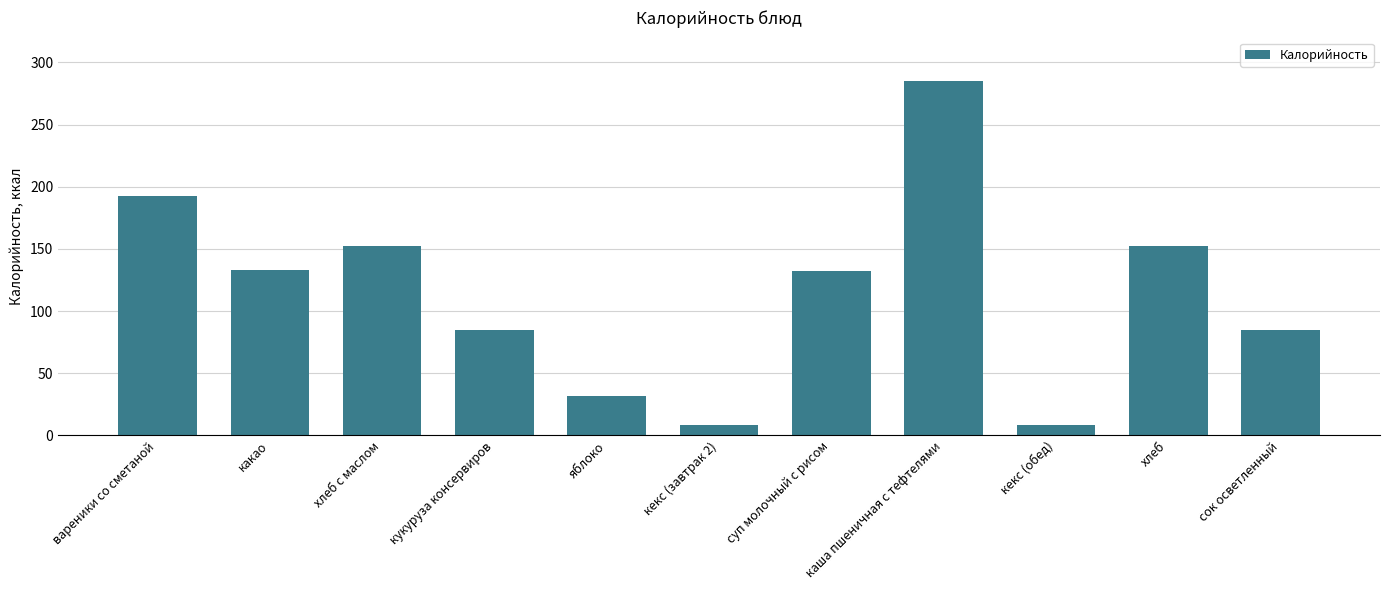

What value does the data have at каша пшеничная с тефтелями?

285.0